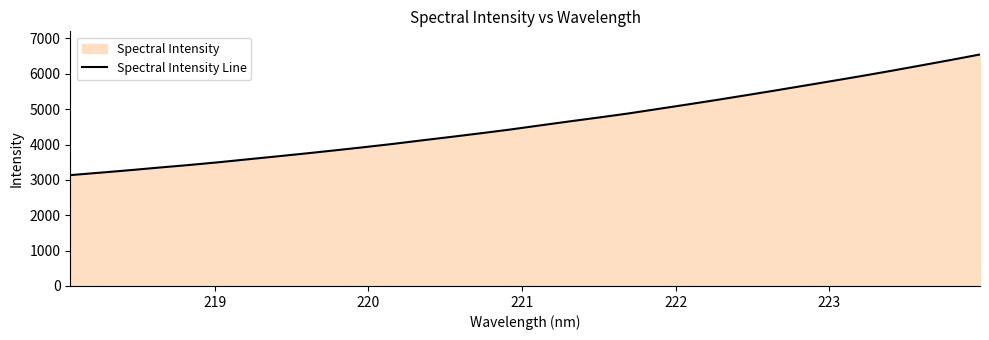

What is the greatest value displayed?

6547.7